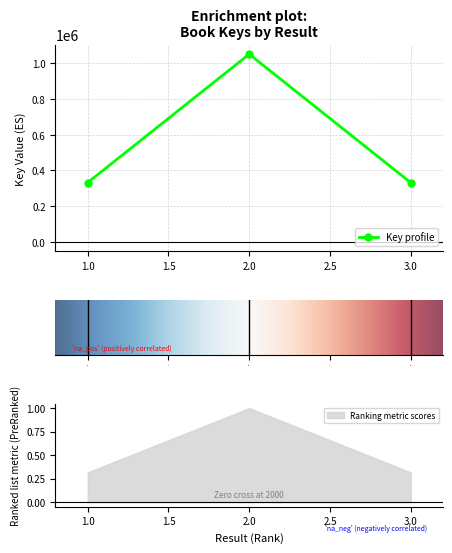

What is the value of the 3rd point from the left?

332146